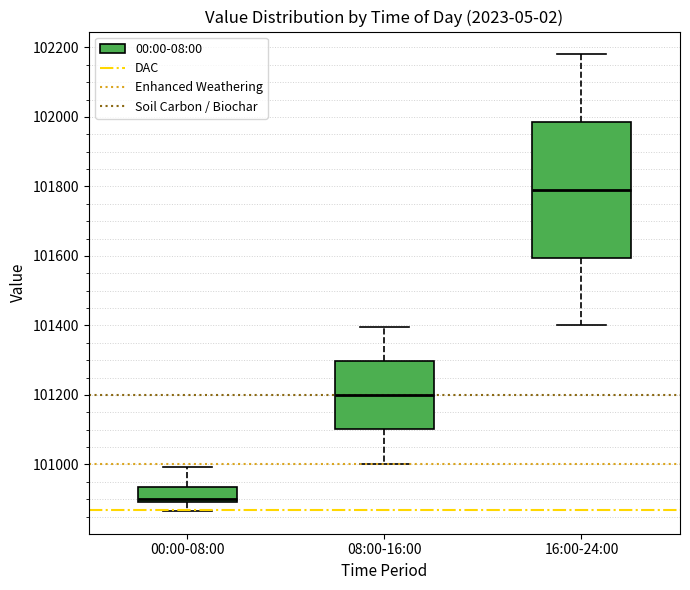

Reading left to right, transcribe this box plot: for each box, give where its median line is, the range the box spans, and where its two whiskers end, as read against the y-axis. The values are not printed on the chart, so give them approximately, as read against the axis.

00:00-08:00: median 100900 (just above the box's lower edge), box 100900 to 100940, whiskers 100860 to 101000
08:00-16:00: median 101200, box 101100 to 101300, whiskers 101000 to 101400
16:00-24:00: median 101800, box 101600 to 101980, whiskers 101400 to 102180